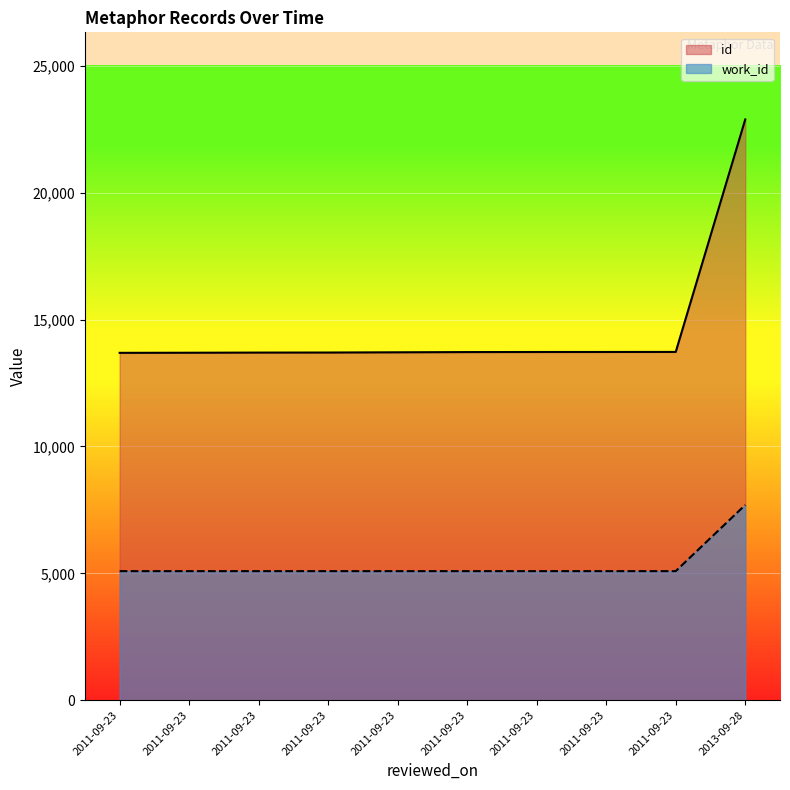

Which series has the largest total across all categories?

id